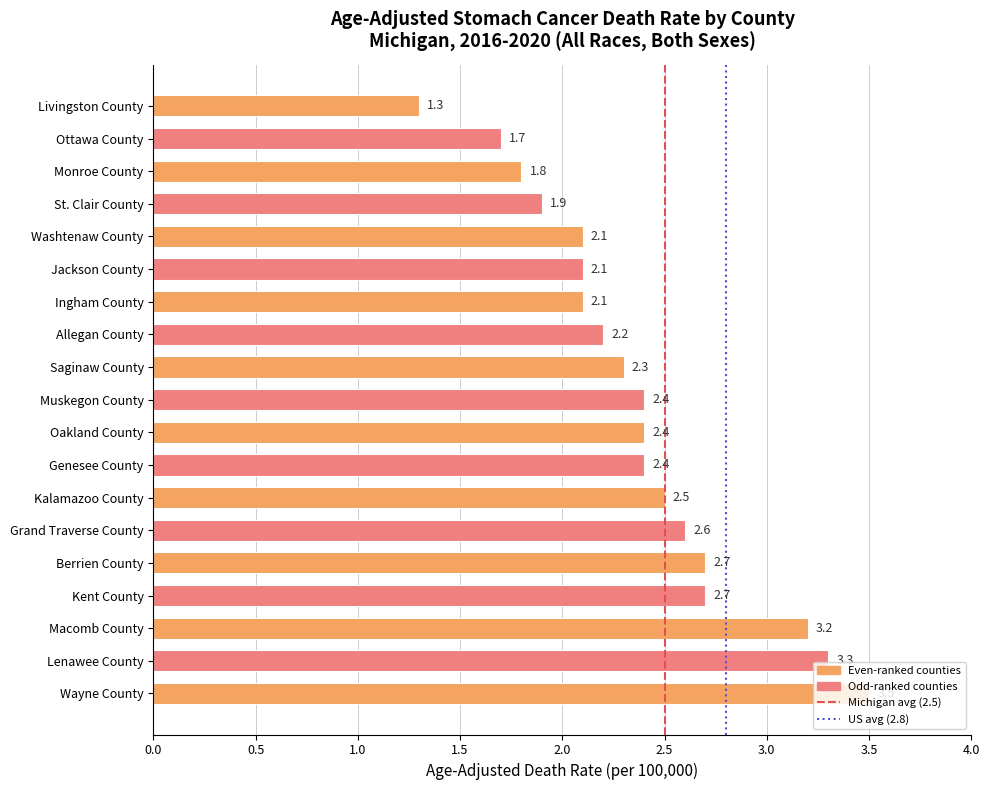

Which category has the lowest value across all series?

Livingston County